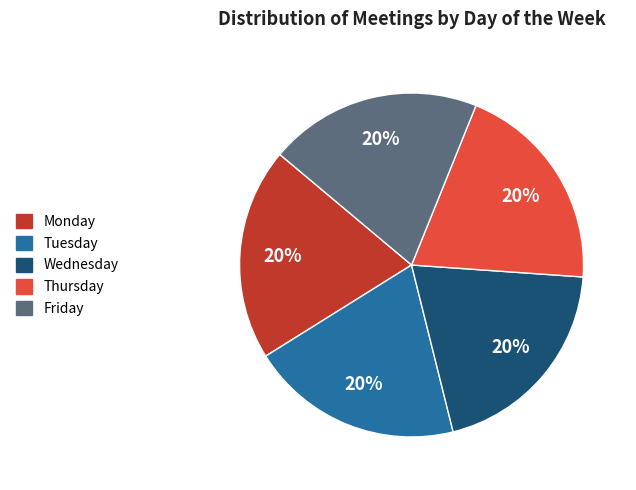

Does any single category account for the majority?

No